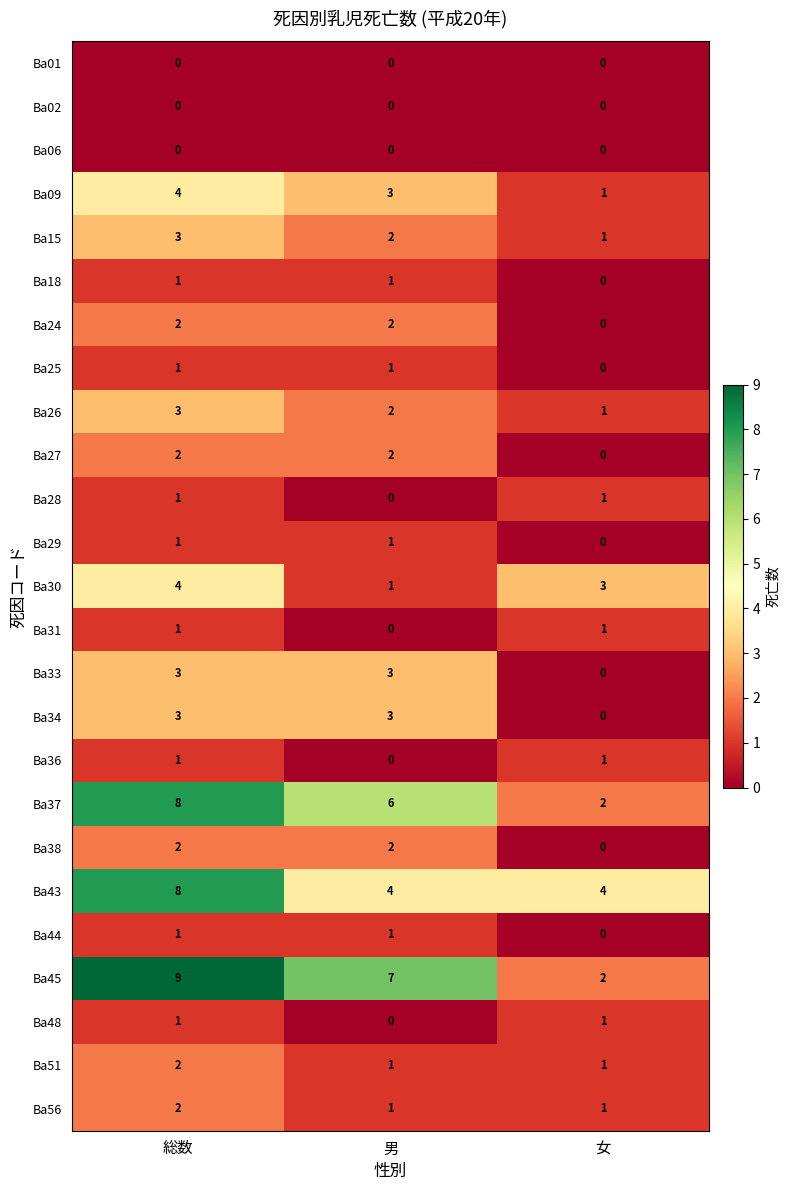

Which series has the largest total across all categories?

Ba45